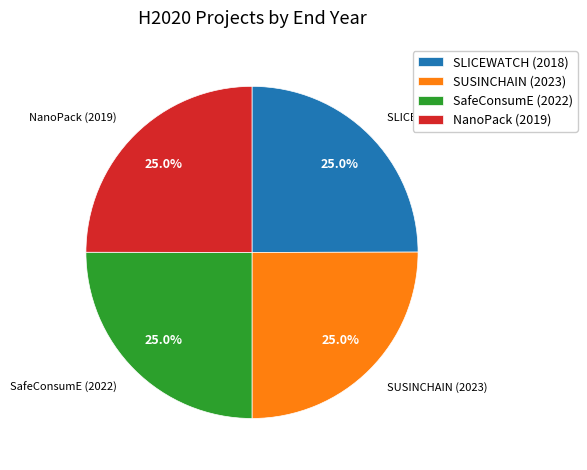

Does SLICEWATCH (2018) account for over 50% of the chart?

No